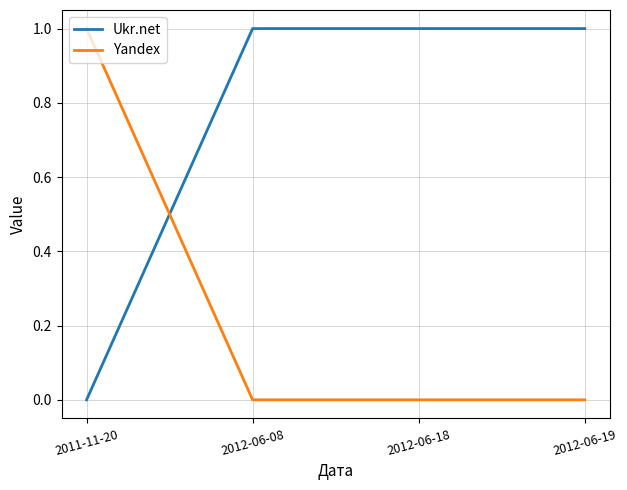

What position from the right is 2012-06-08?

3